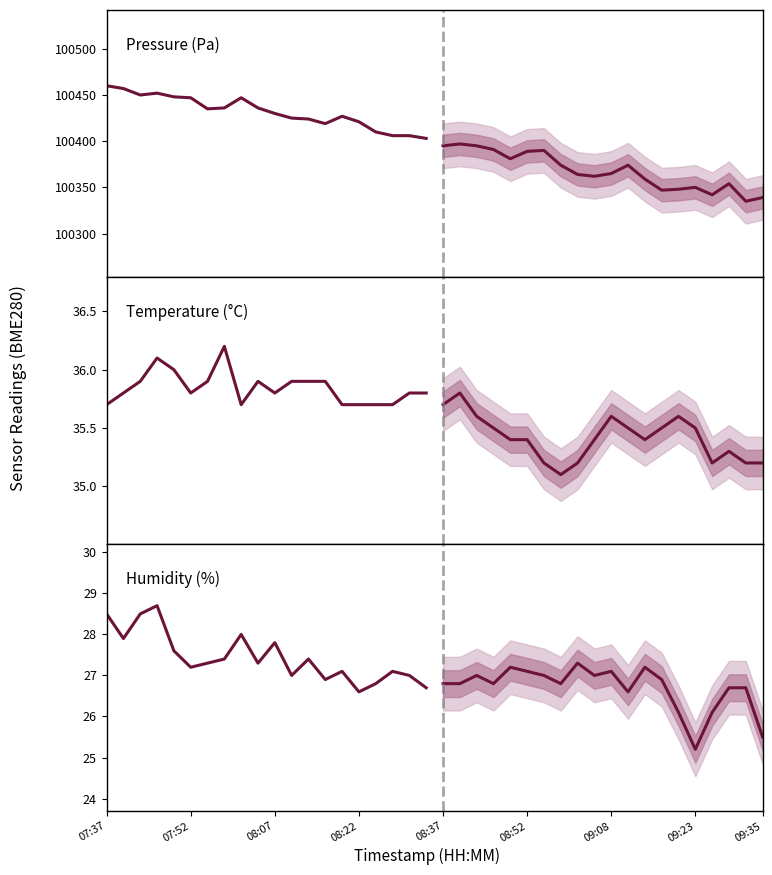

Which series has the widest spread of values?

pressure